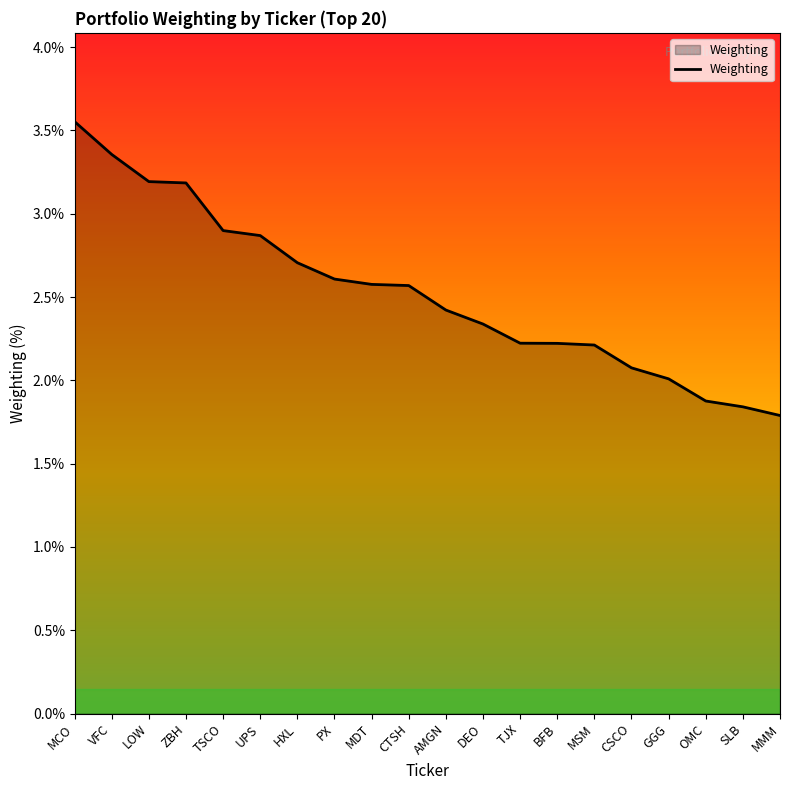

What position from the left is LOW?

3